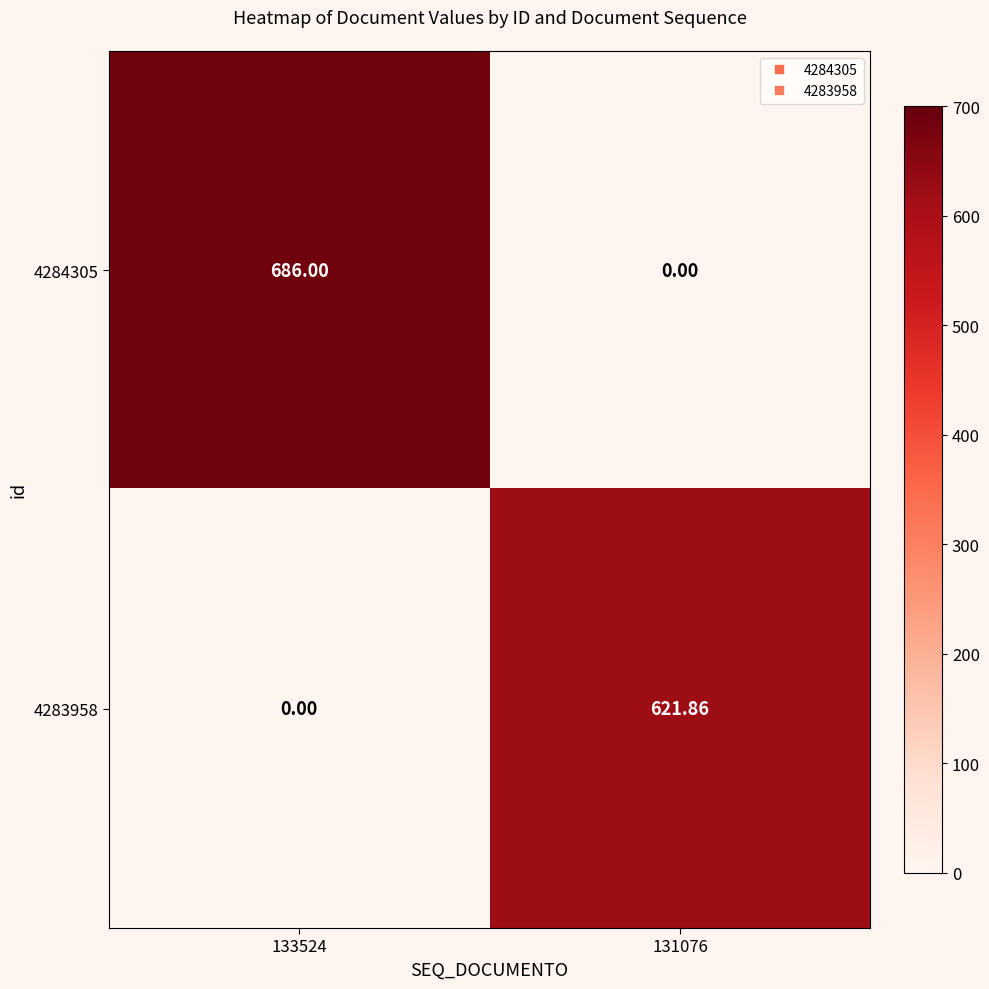

Is the value of 4284305 at 133524 greater than the value of 4283958 at 131076?

Yes